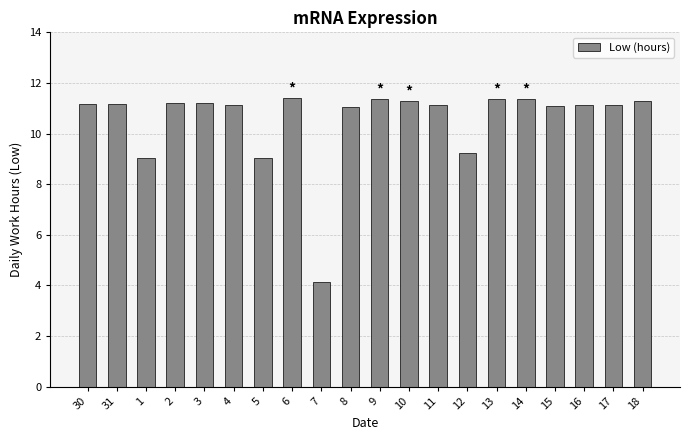

Approximately how many times larger is the value at 1 compared to 30?

0.8